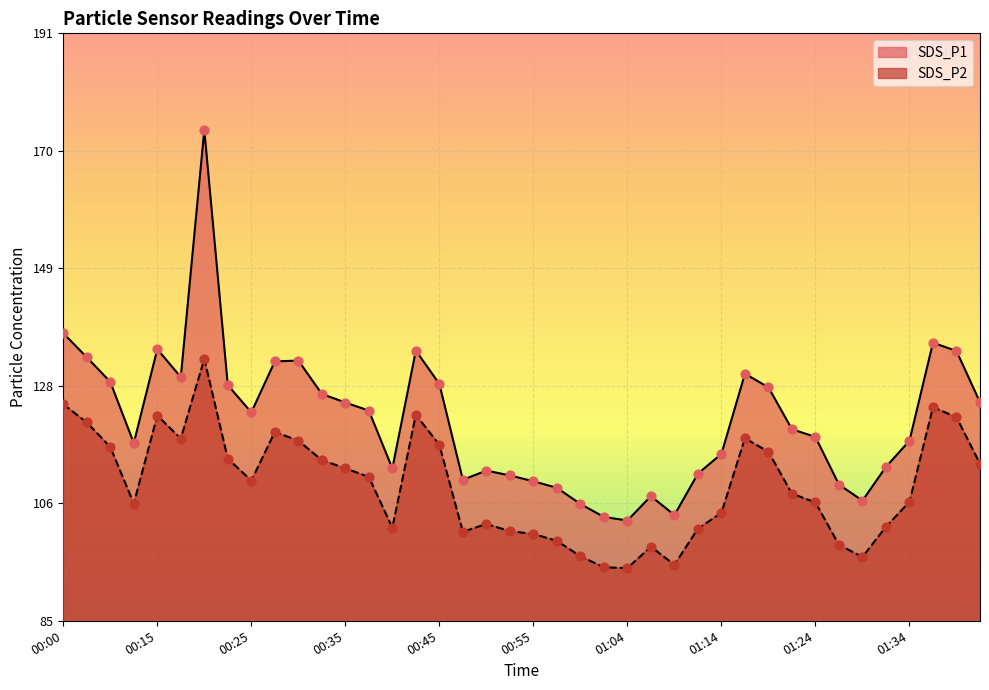

Which series has the largest Y range (max minus min)?

SDS_P1